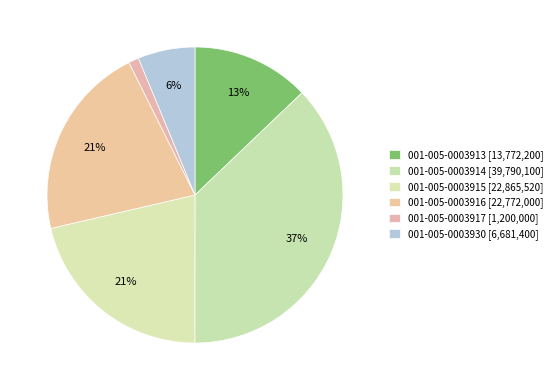

Count the number of slices in the pie.

6